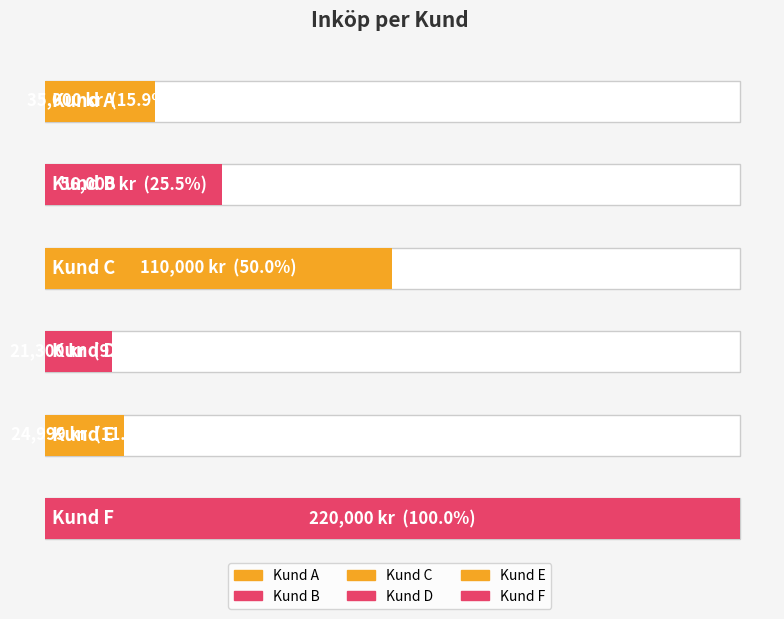

Reading right to left, what are all the values shown in this chart?

Kund F=220000	Kund E=24999	Kund D=21300	Kund C=110000	Kund B=56000	Kund A=35000